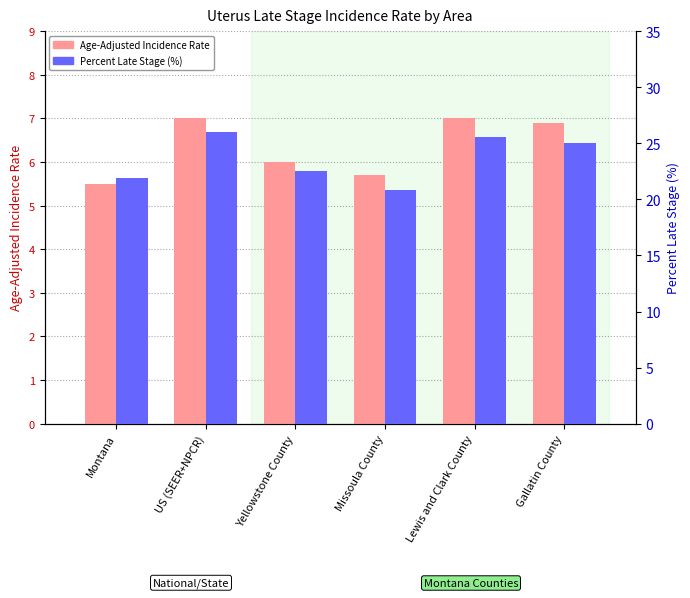

What is the label of the 1st bar from the right?

Gallatin County